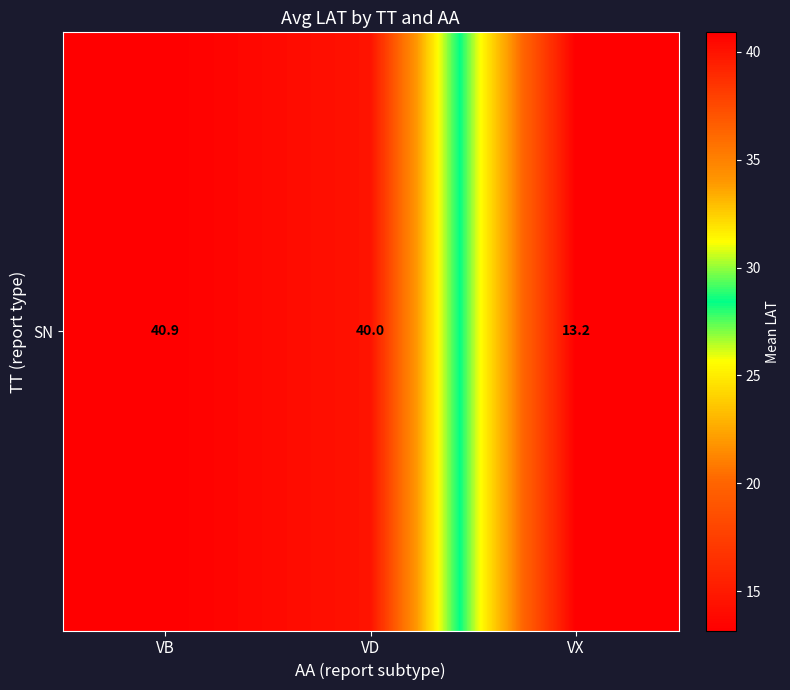

What is the ratio of the value at VX to the value at VD?

0.3